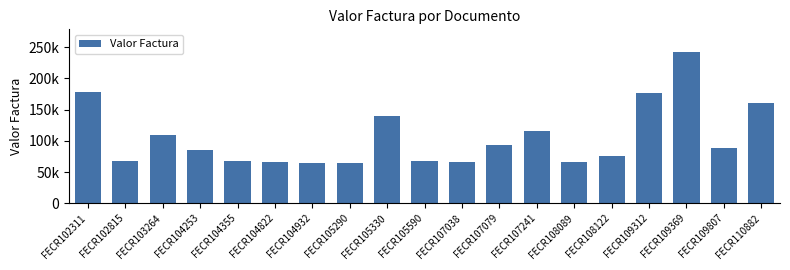

What is the maximum value shown in the chart?

242054